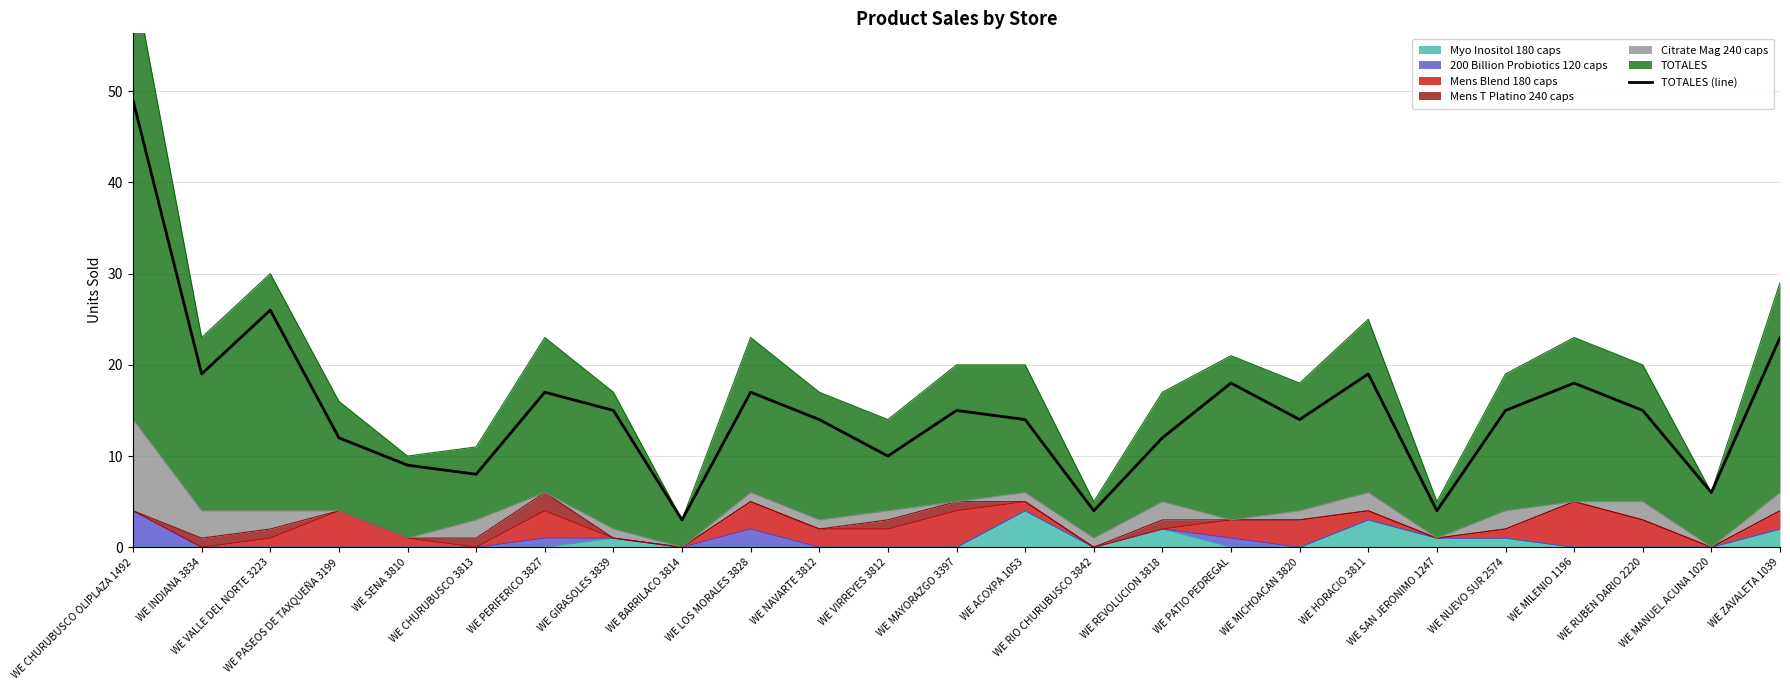

What is the label of the 20th point from the left?

WE SAN JERONIMO 1247